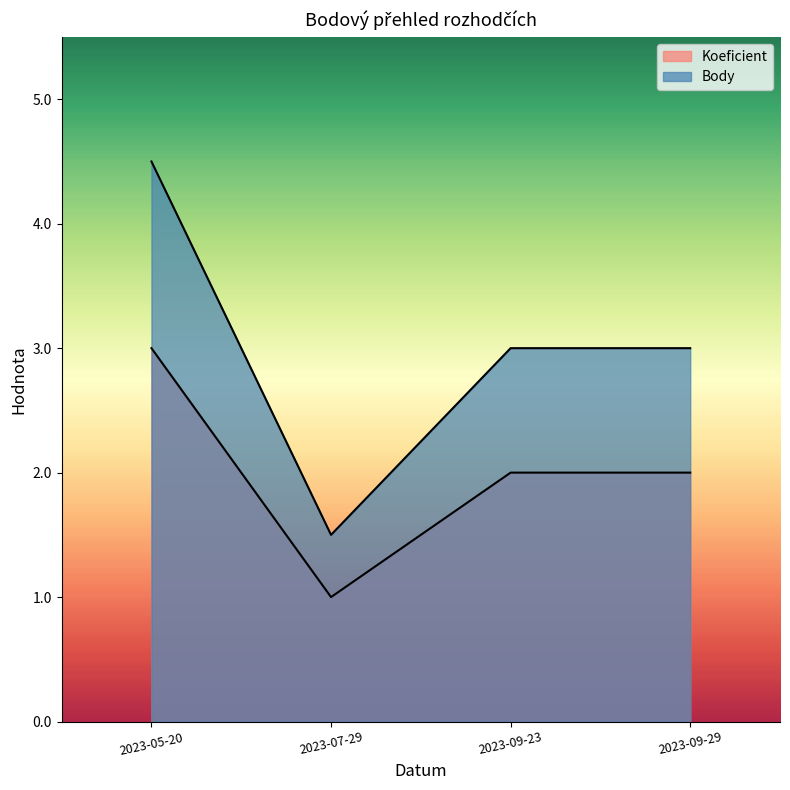

What is the label of the 3rd point from the left?

2023-09-23